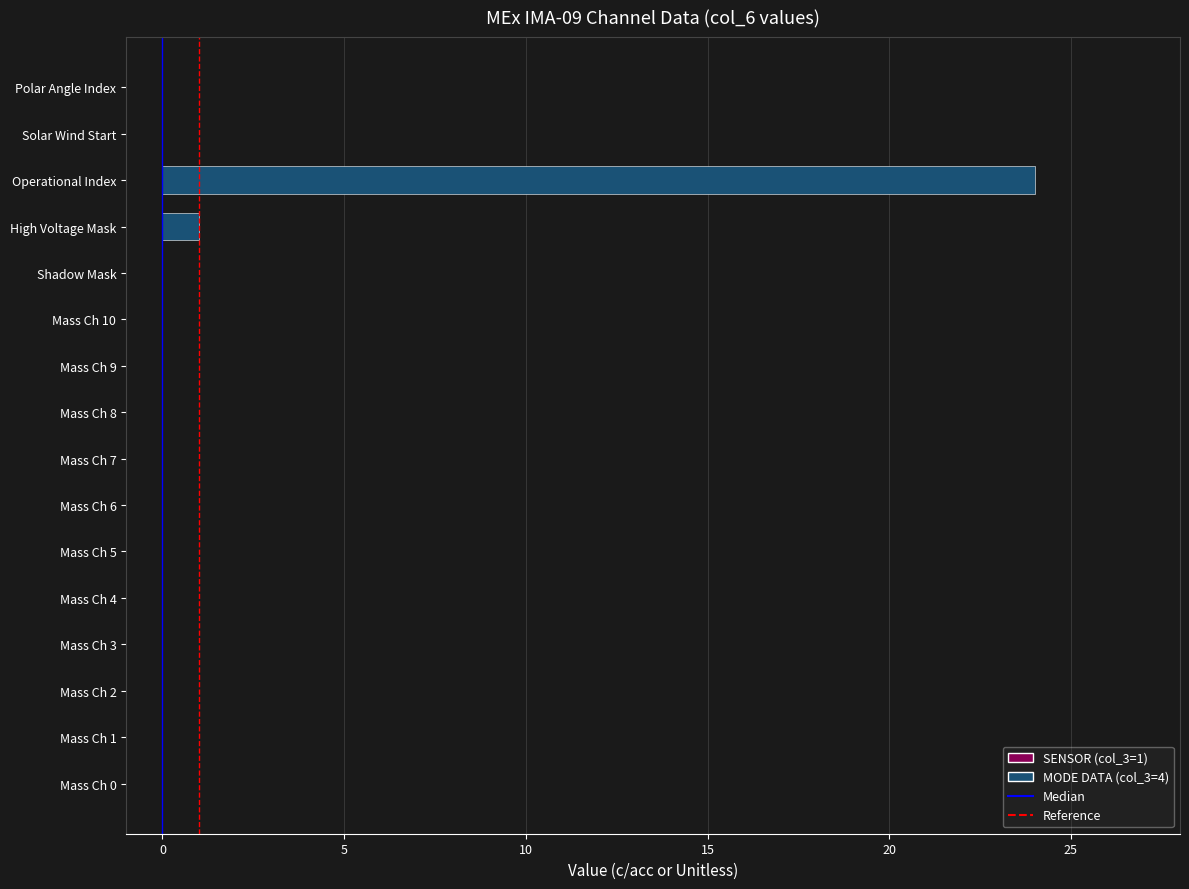

Reading top to bottom, what are all the values shown in this chart?

Polar Angle Index=0	Solar Wind Start=0	Operational Index=24	High Voltage Mask=1	Shadow Mask=0	Mass Ch 10=0	Mass Ch 9=0	Mass Ch 8=0	Mass Ch 7=0	Mass Ch 6=0	Mass Ch 5=0	Mass Ch 4=0	Mass Ch 3=0	Mass Ch 2=0	Mass Ch 1=0	Mass Ch 0=0